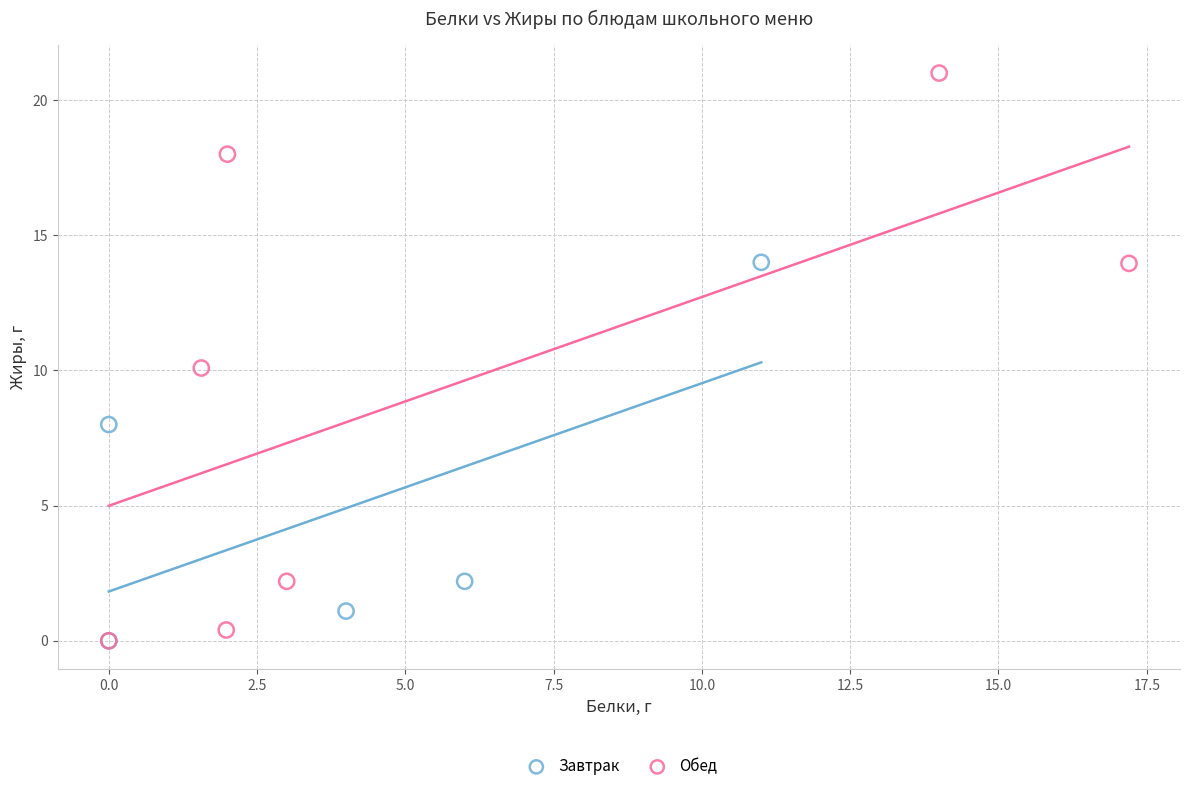

Which series contains the highest Y value?

Обед